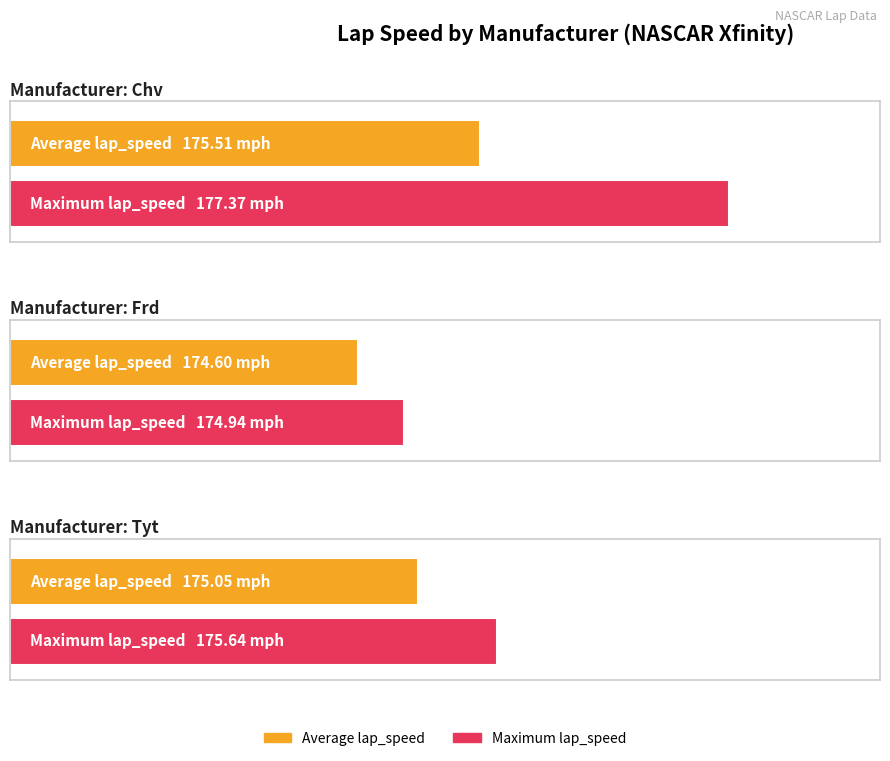

True or false: Average lap_speed has a value of 53.5 at Tyt.

False